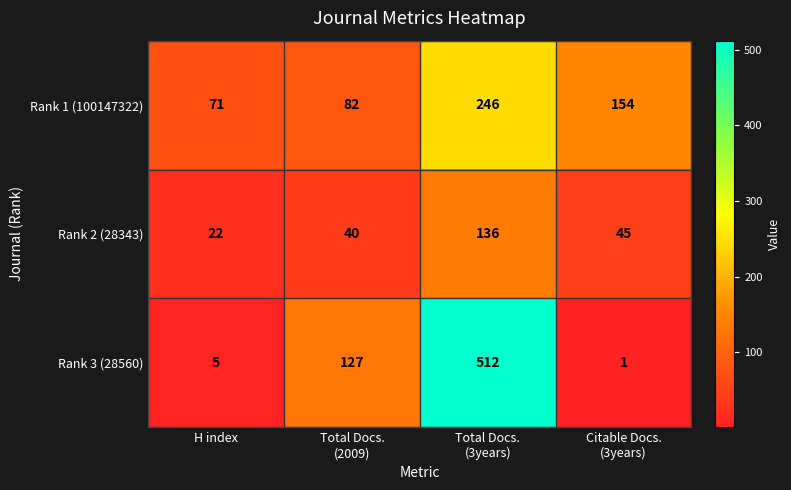

What is the difference between the maximum and minimum values in the Rank 1 (100147322) series?

175